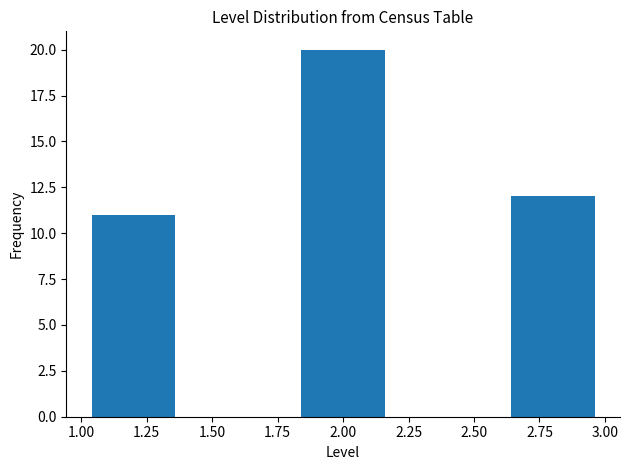

Over which range of the x-axis is the bar tallest?

1.8 to 2.2